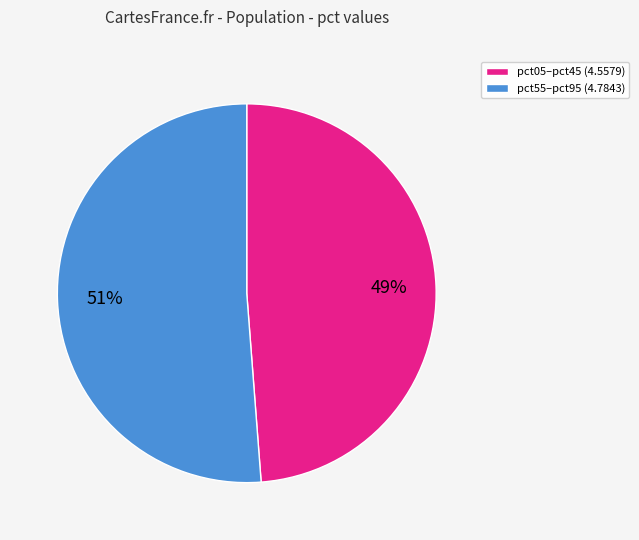

To the nearest percent, what is the average slice percentage?

50%